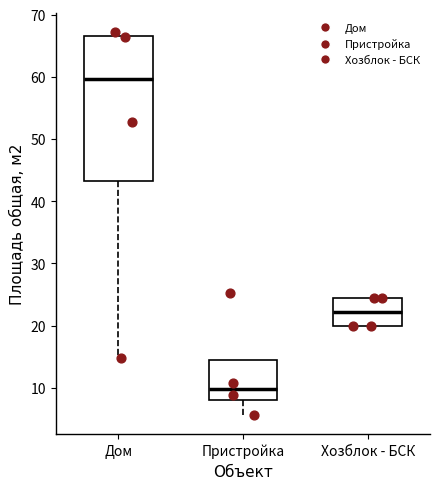

Where does the lower whisker of the box for Пристройка end on the y-axis? The values are not printed on the chart, so give them approximately, as read against the axis.

6